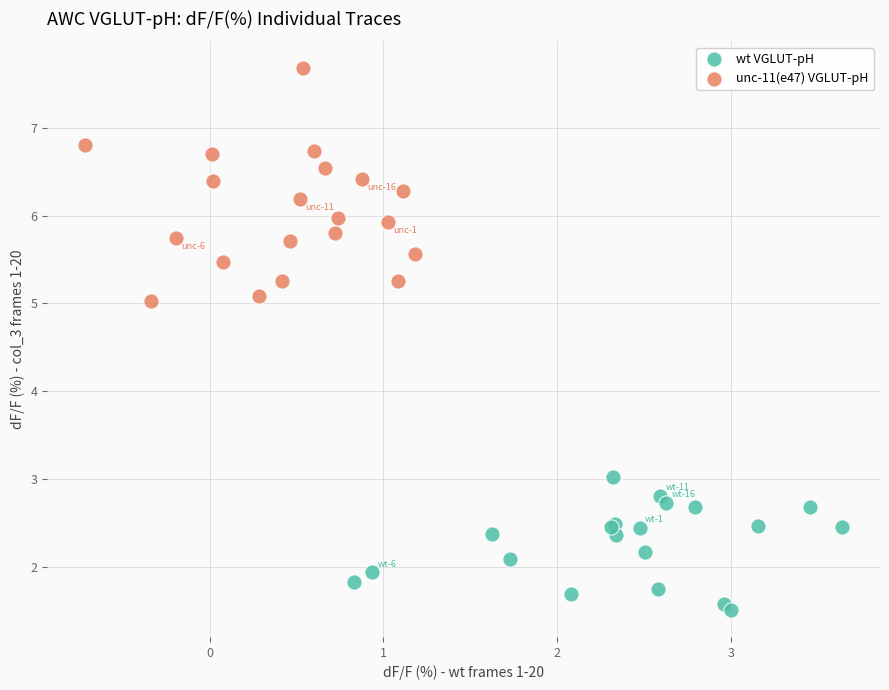

Which series contains the lowest Y value?

wt VGLUT-pH